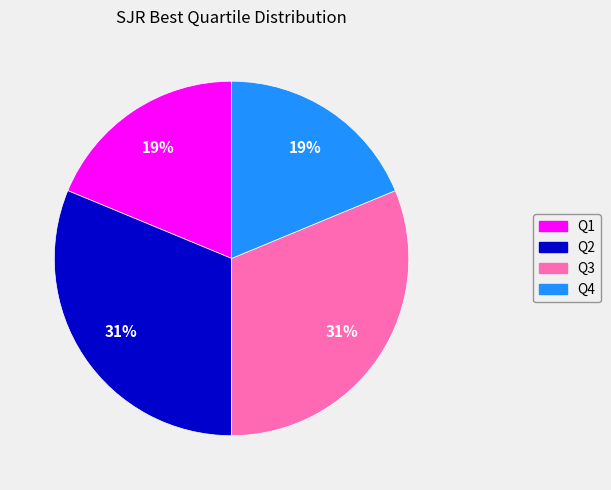

Is the sum of Q4 and Q1 greater than half?

No